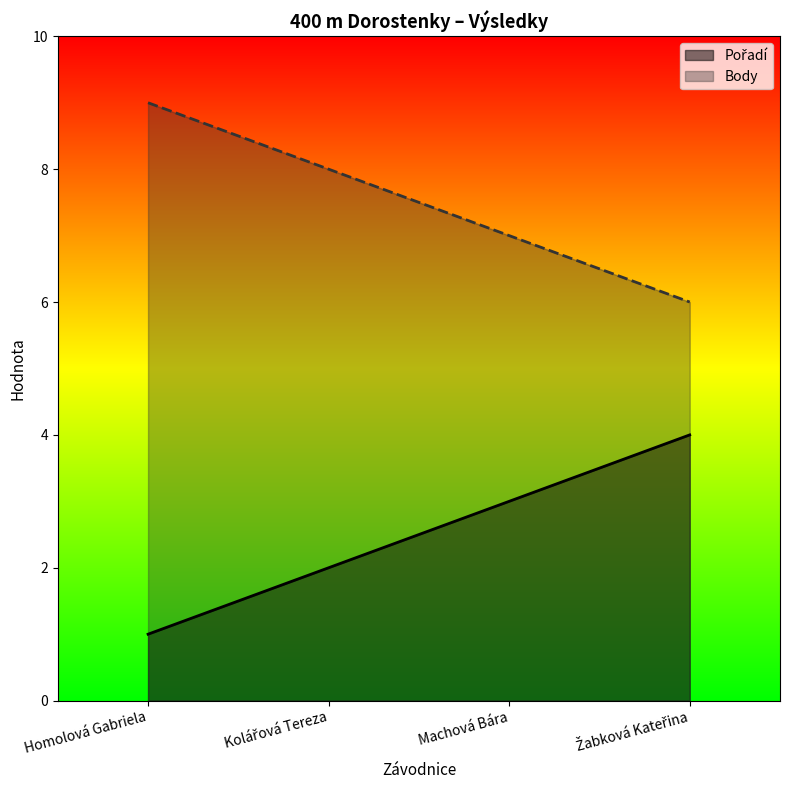

At which label is Body closest to 7?

Machová Bára